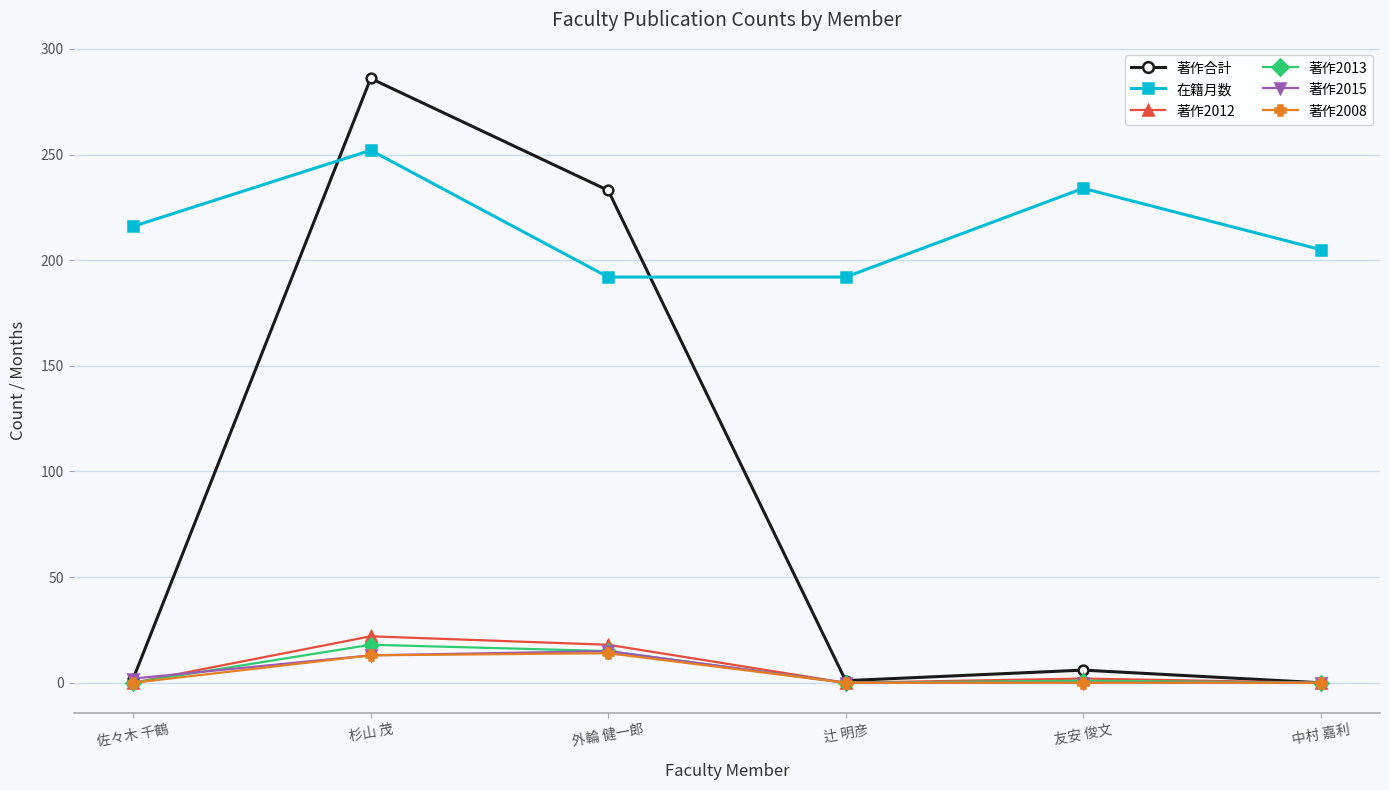

True or false: 著作2008 has more than 0 interior local peaks.

True